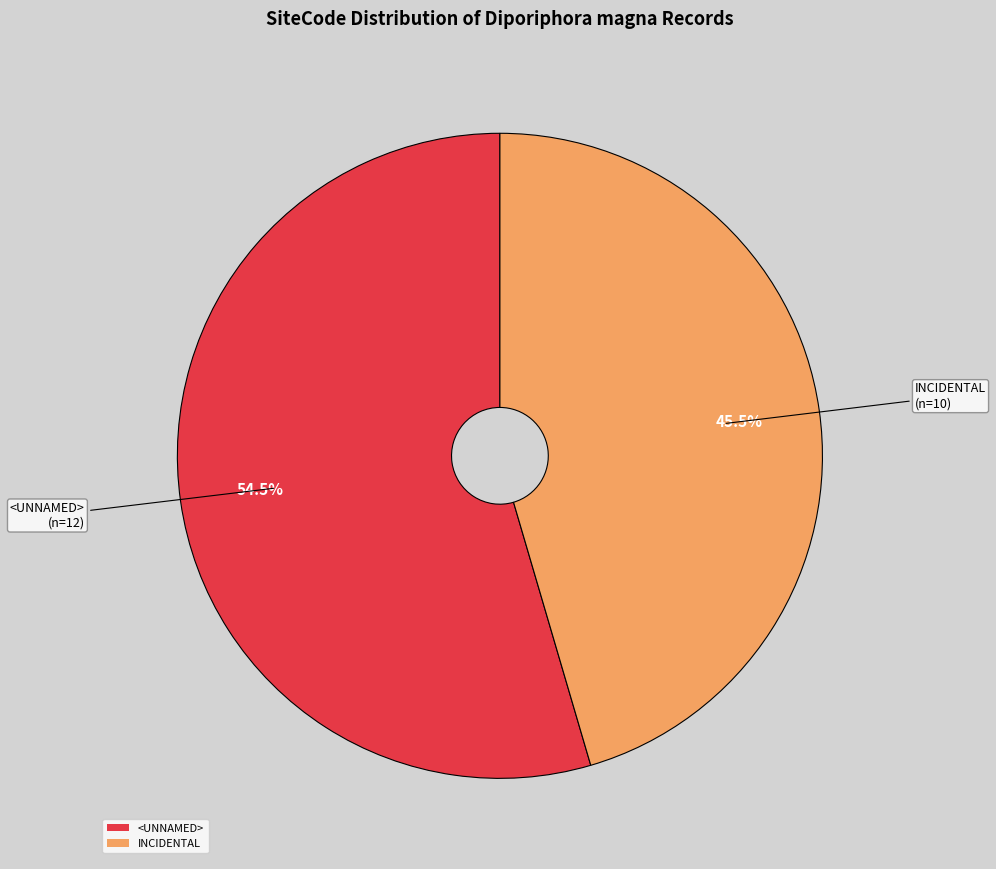

What is the ratio of the value at <UNNAMED> to the value at INCIDENTAL?

1.2